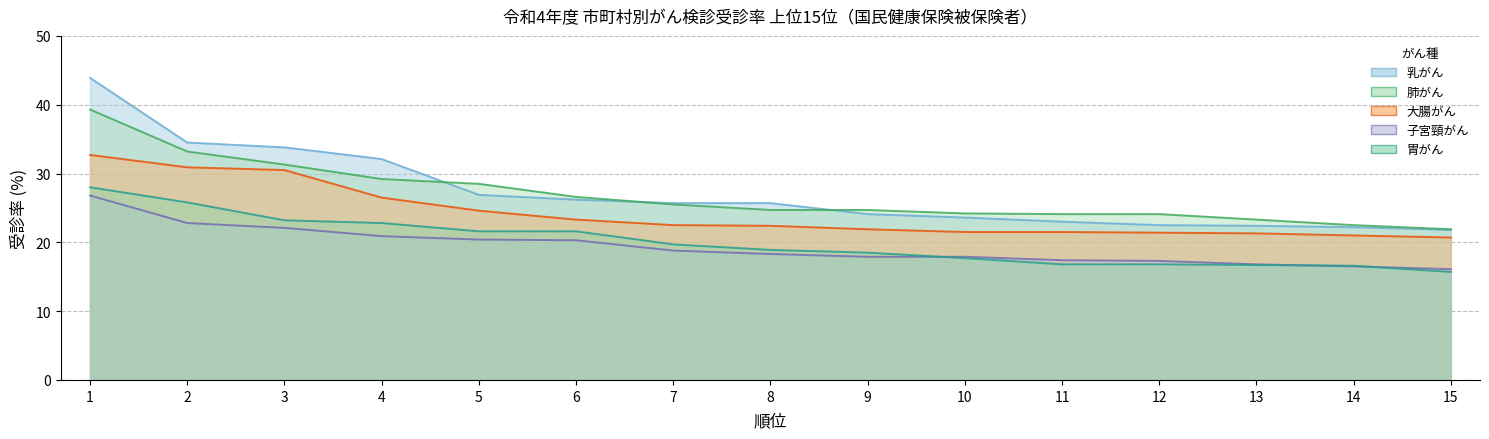

Does the chart display data point markers on the line(s)?

No